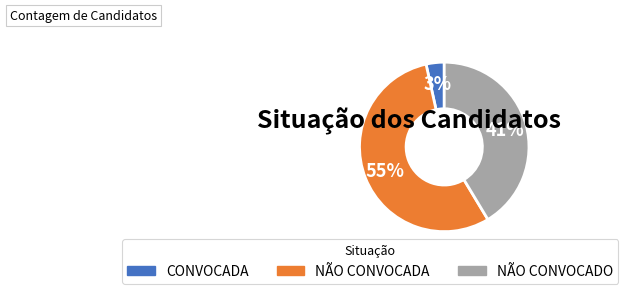

To the nearest percent, what portion does NÃO CONVOCADO represent?

41%